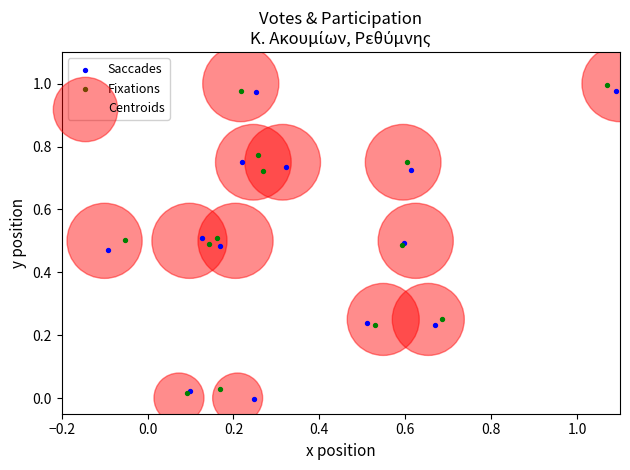

What are all the series names shown in the legend?

Saccades, Fixations, Centroids